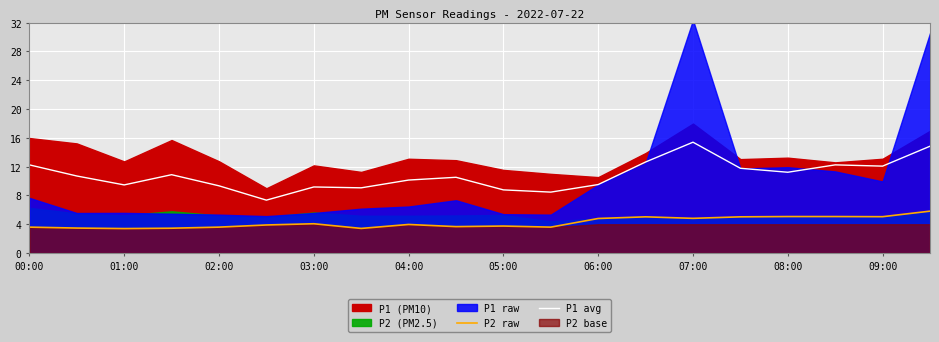

True or false: P2 raw and P1 avg intersect in this chart.

False